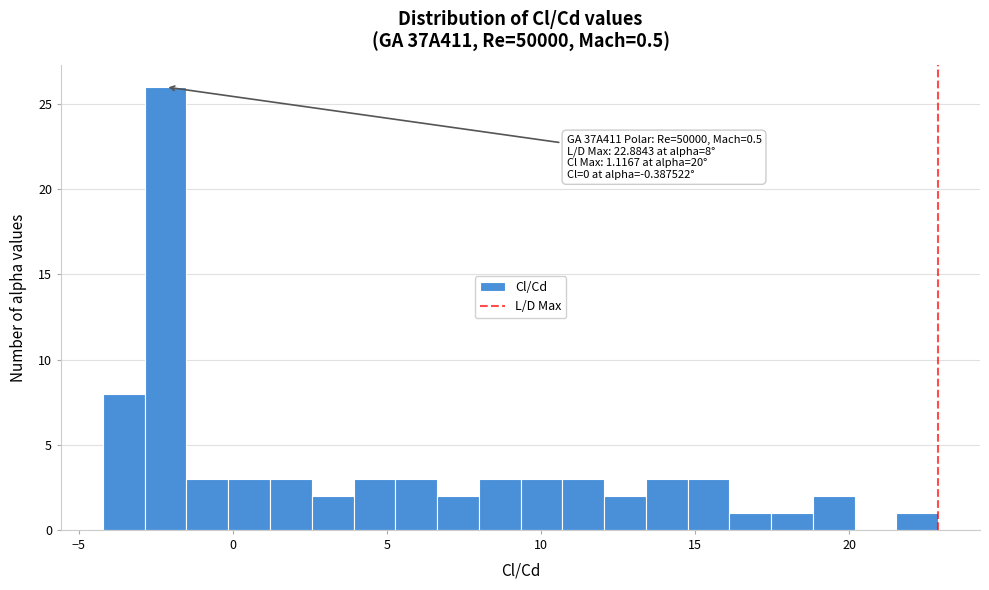

Around what value on the x-axis is the tallest bar? Give the approximate position of its centre, as read against the axis.

-2.0